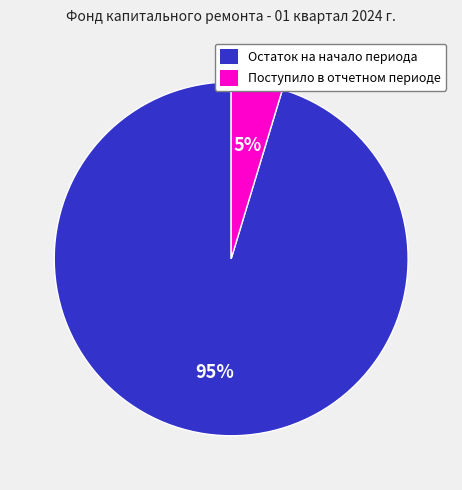

To the nearest percent, what is the average slice percentage?

50%